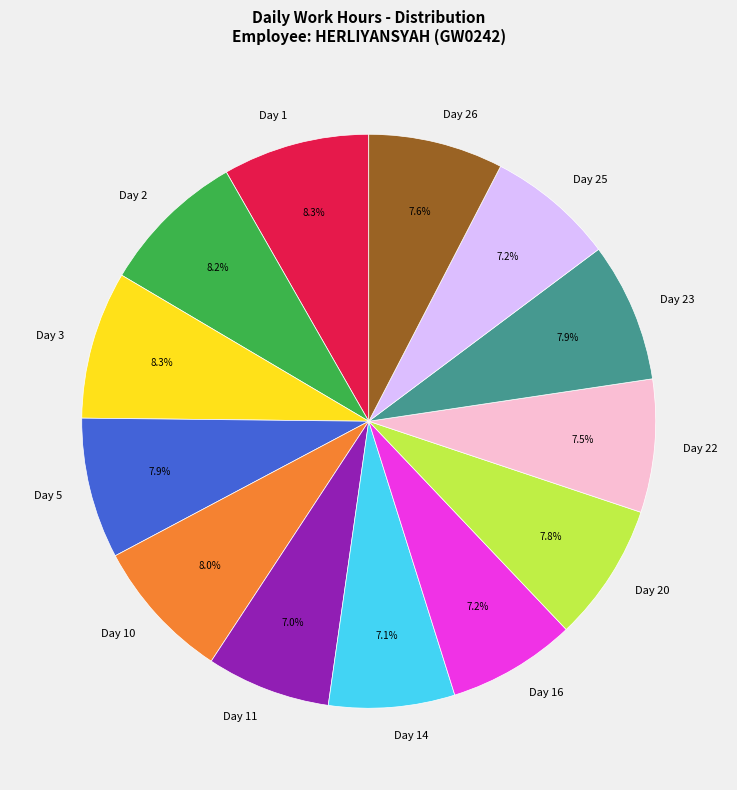

To the nearest percent, what percentage of the pie is Day 14?

7%